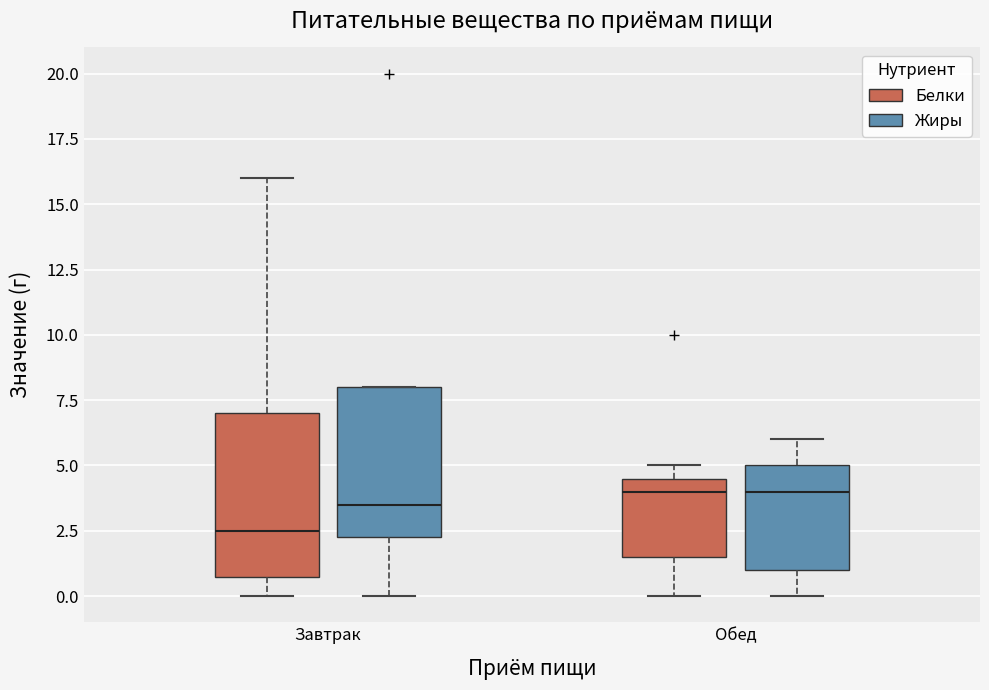

Reading left to right, transcribe this box plot: for each box, give where its median line is, the range the box spans, and where its two whiskers end, as read against the y-axis. The values are not printed on the chart, so give them approximately, as read against the axis.

Завтрак (Белки): median 2.5, box 1.0 to 7.0, whiskers 0.0 to 16.0
Завтрак (Жиры): median 3.5, box 2.5 to 8.0, whiskers 0.0 to 8.0
Обед (Белки): median 4.0, box 1.5 to 4.5, whiskers 0.0 to 5.0
Обед (Жиры): median 4.0, box 1.0 to 5.0, whiskers 0.0 to 6.0